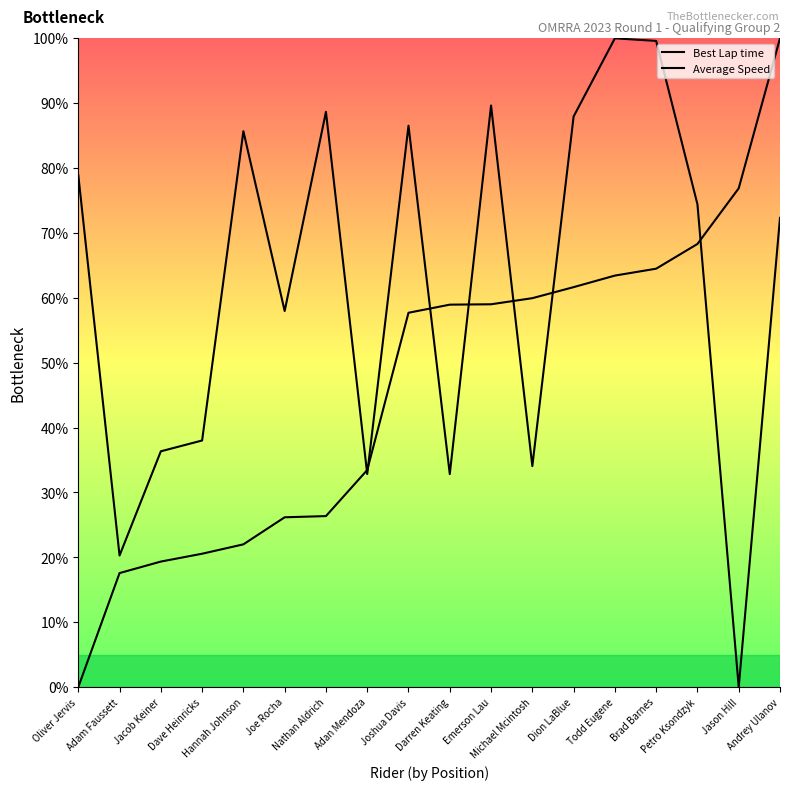

What is the value of the Best Lap time point at the 18th from the left?

100.0